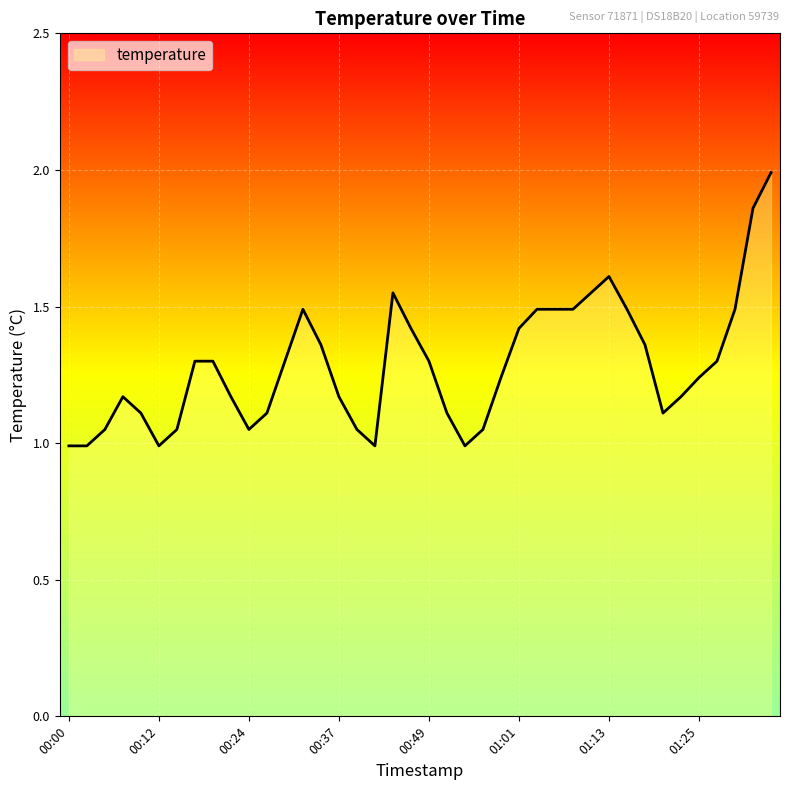

What is the minimum value shown in the chart?

1.0